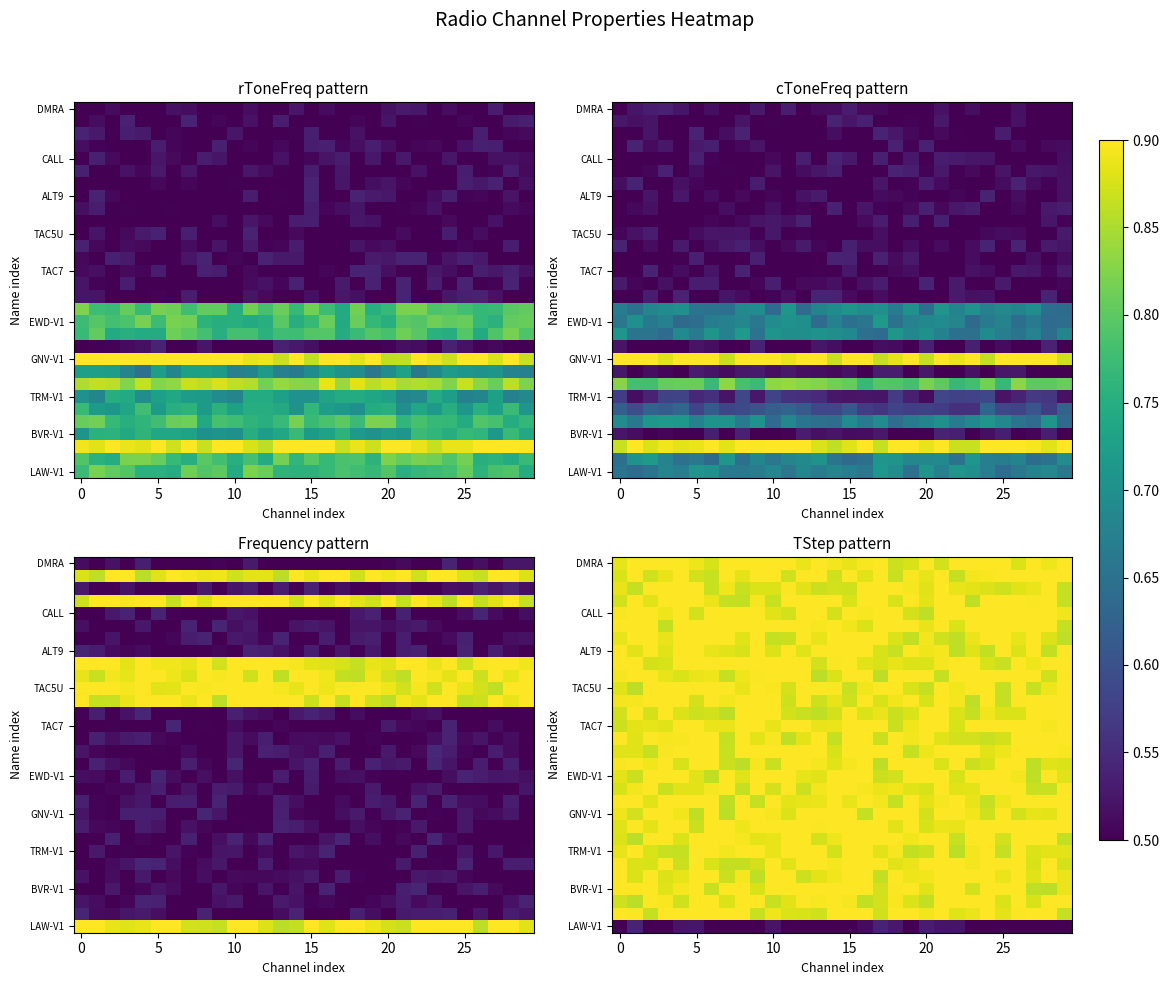

Count the number of data series in this chart.

30